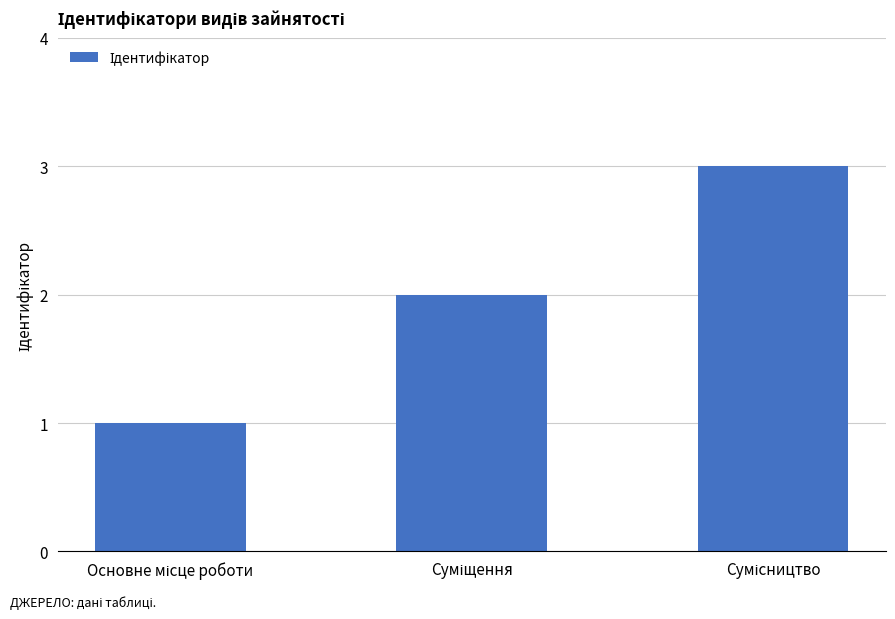

What is the maximum value shown in the chart?

3